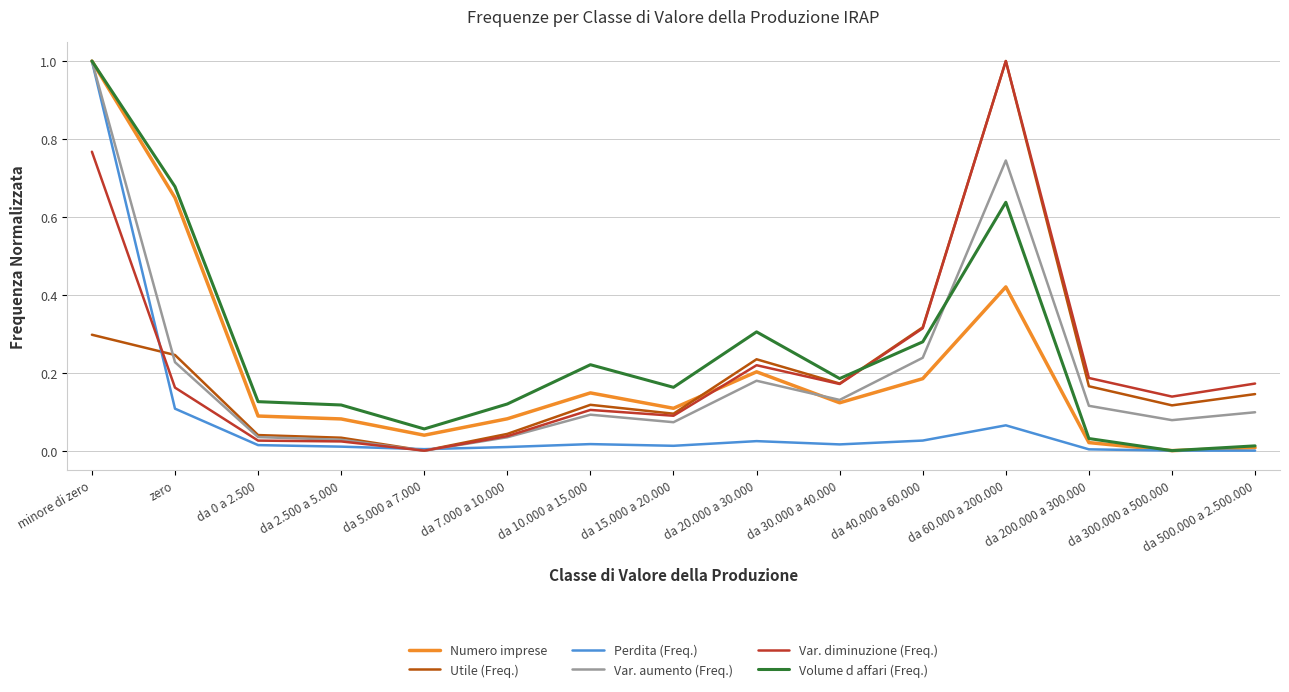

How many values in Volume d affari (Freq.) are above zero?

14